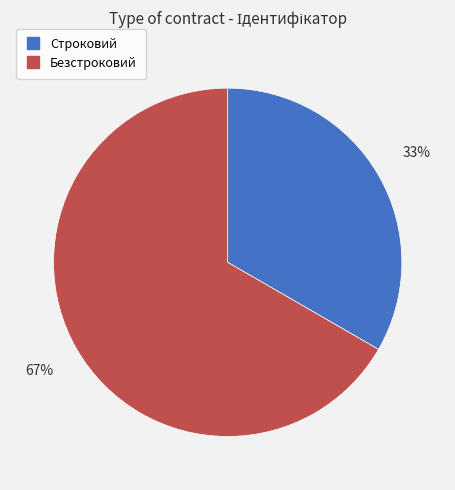

Is the sum of Строковий and Безстроковий greater than half?

Yes